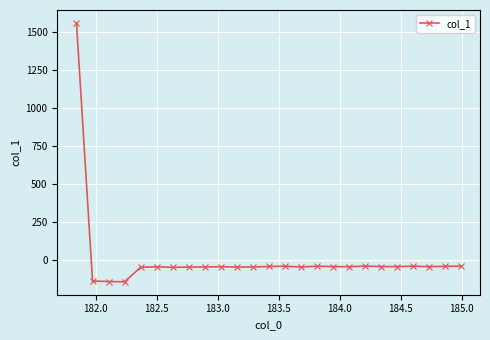

How many negative values are there?

24